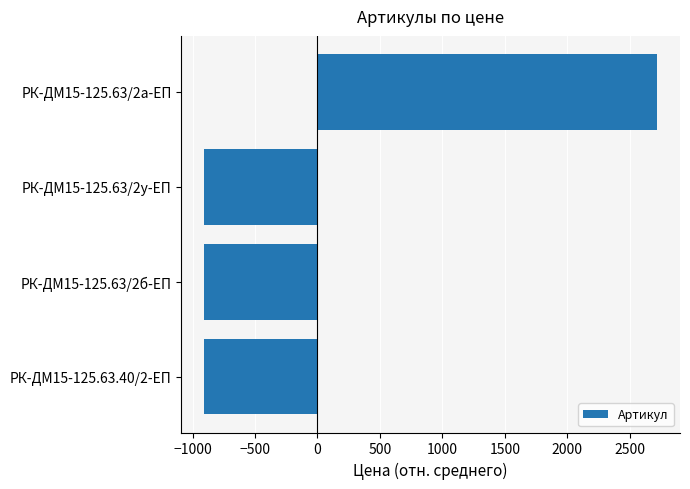

Is it true that the value at РК-ДМ15-125.63/2у-ЕП is -907.0?

True